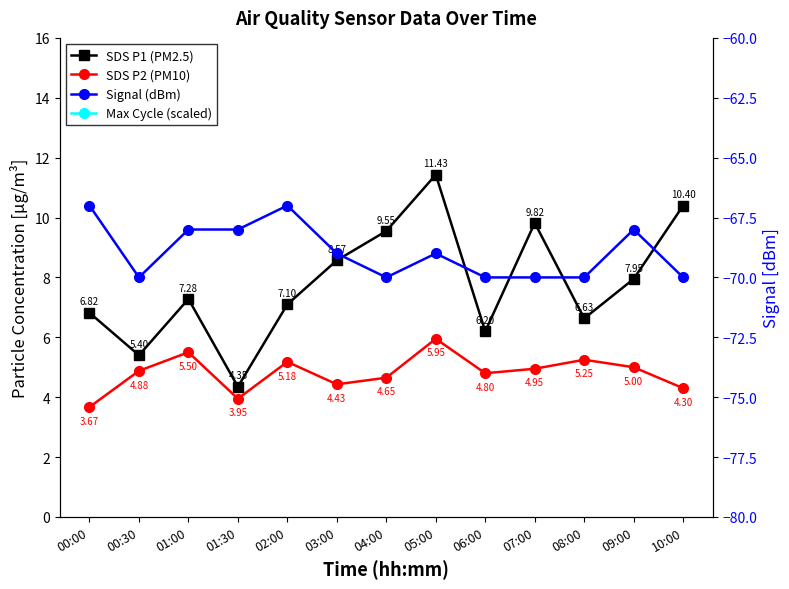

Between 04:00 and 10:00, which is larger?

10:00